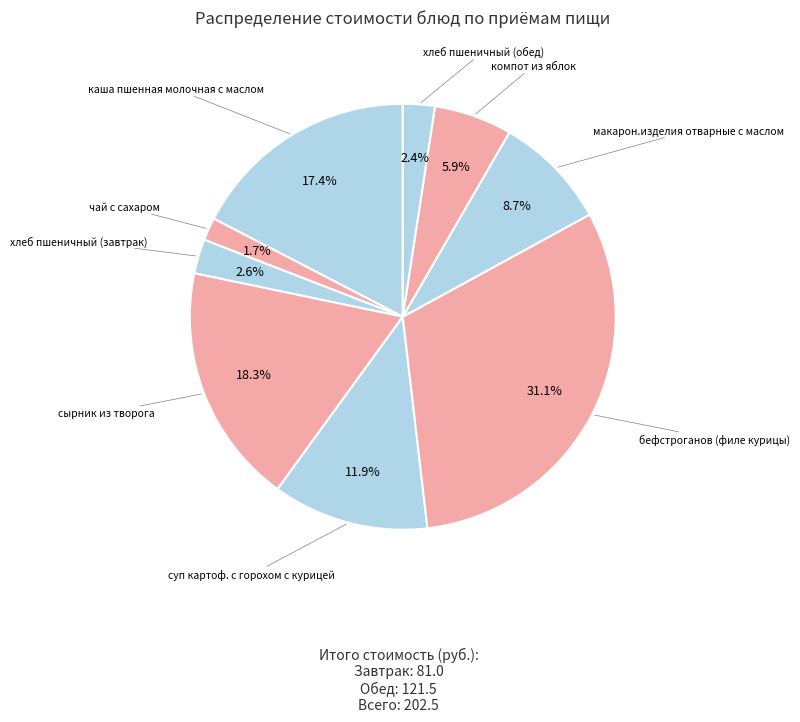

How many segments does this pie chart have?

9